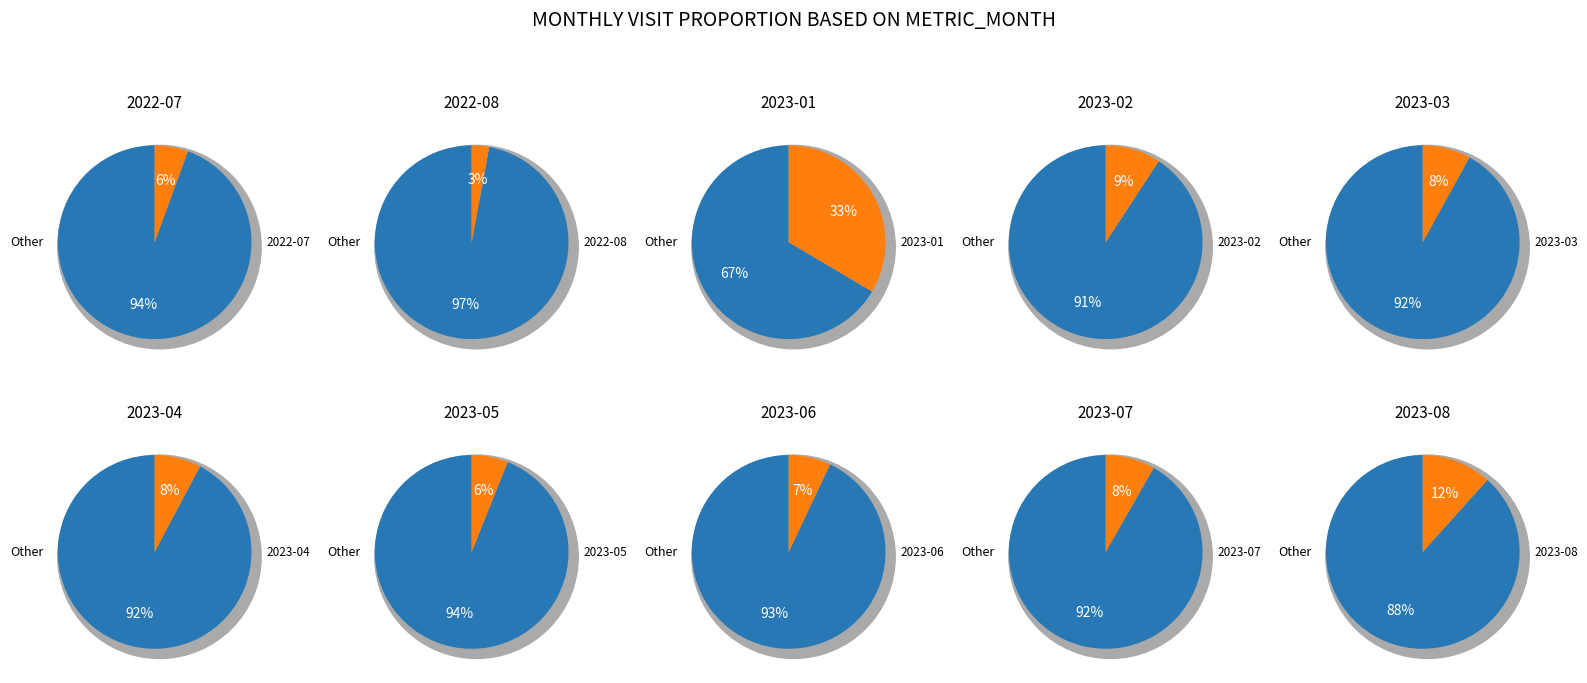

Do 2023-07 and 2023-02 together represent more than half of the pie?

No